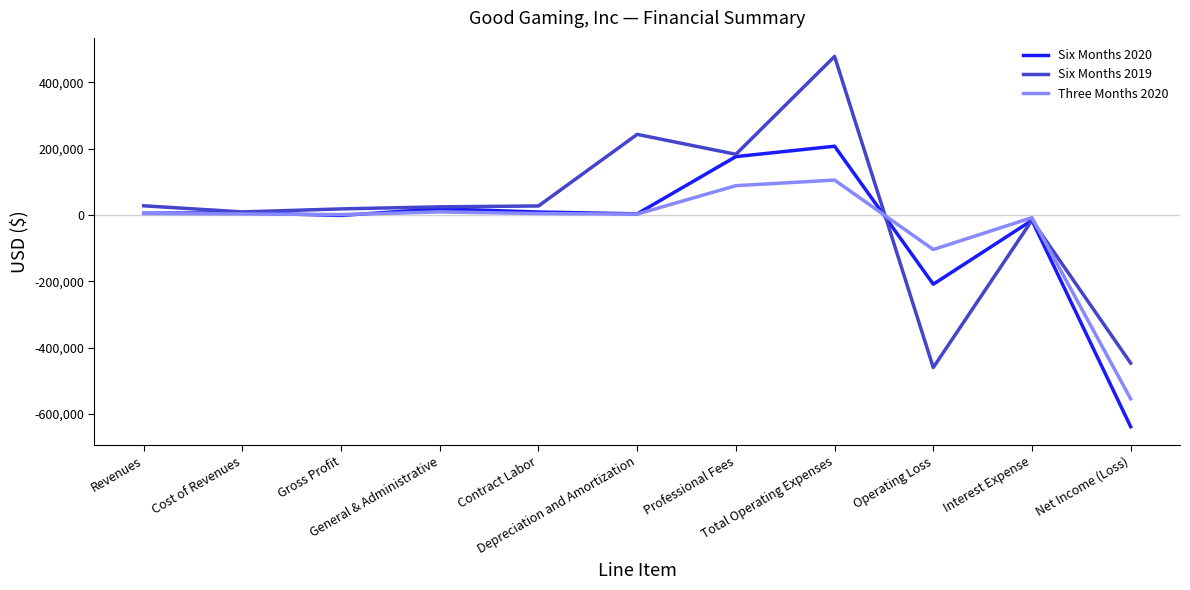

Count the number of data series in this chart.

3